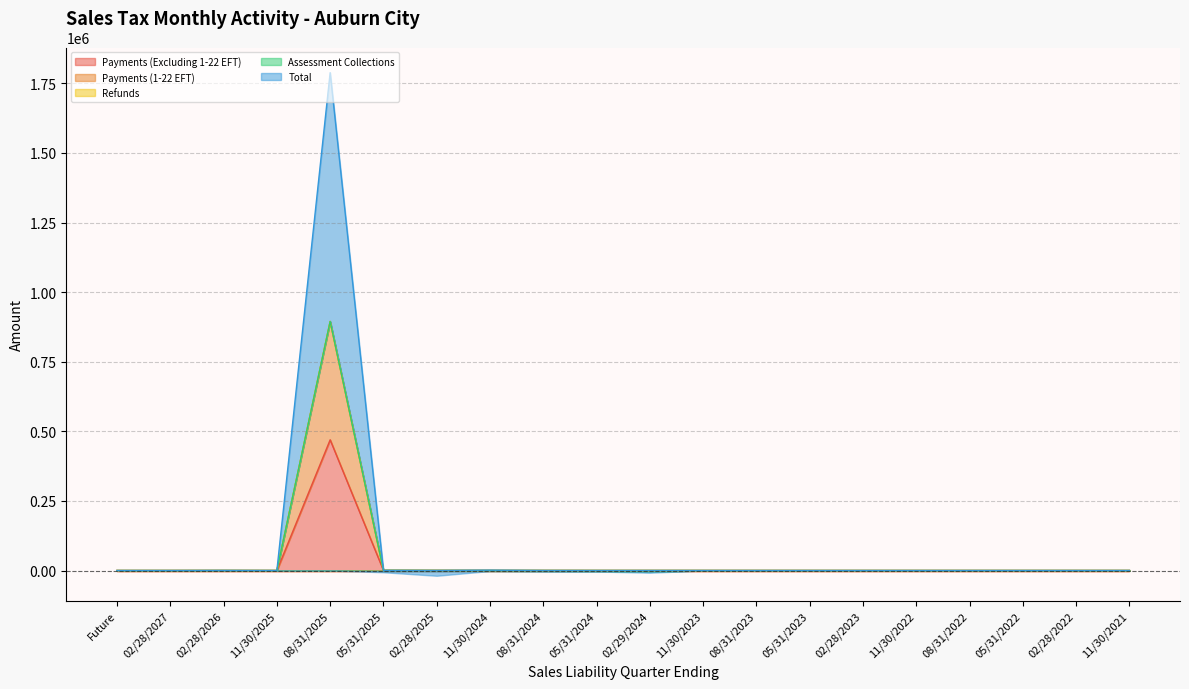

Is it true that Payments (1-22 EFT) equals 0.0 at 11/30/2025?

True